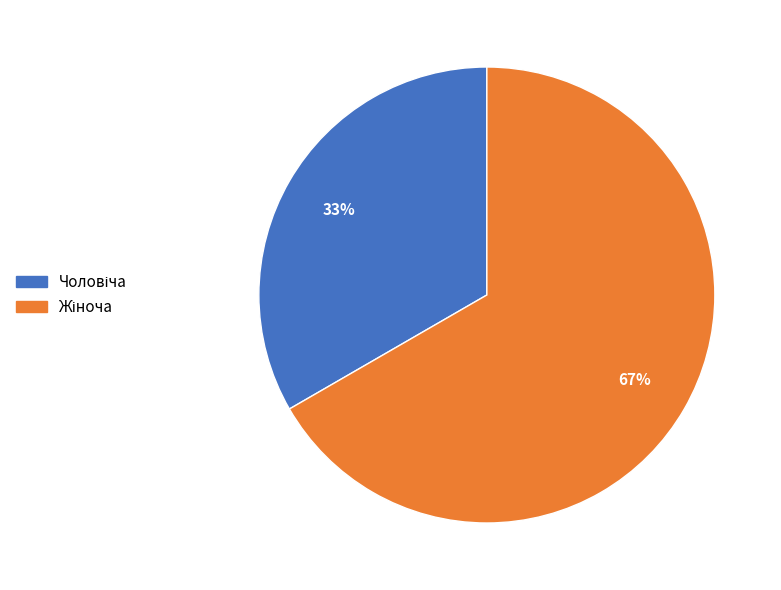

Does any single category account for the majority?

Yes